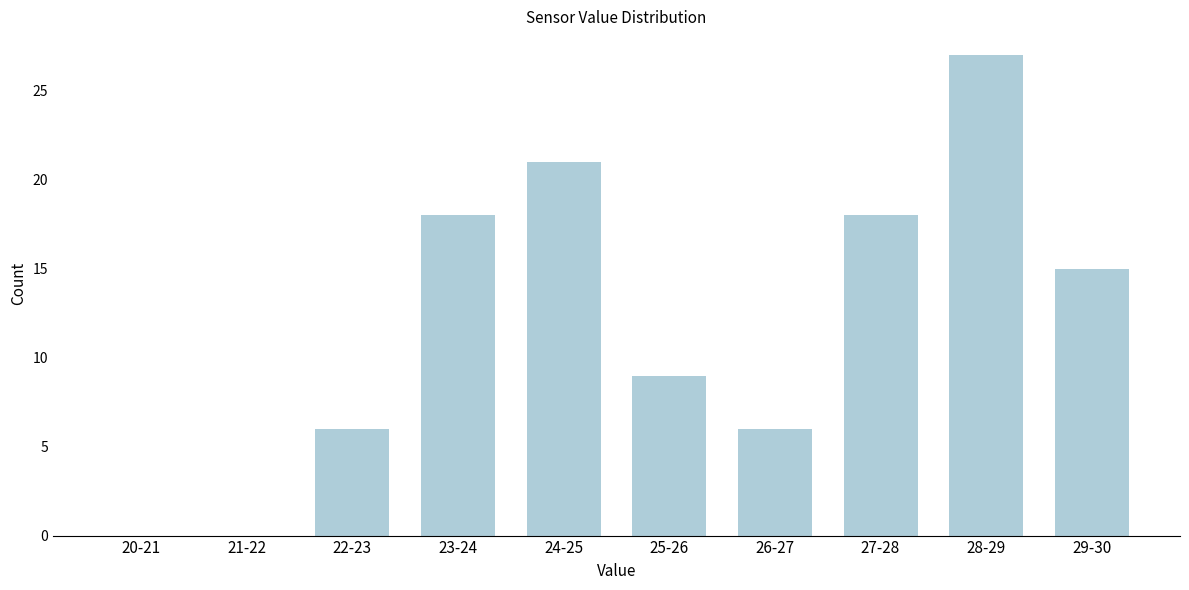

Reading right to left, transcribe all the data shown in this chart.

29-30=15	28-29=27	27-28=18	26-27=6	25-26=9	24-25=21	23-24=18	22-23=6	21-22=0	20-21=0